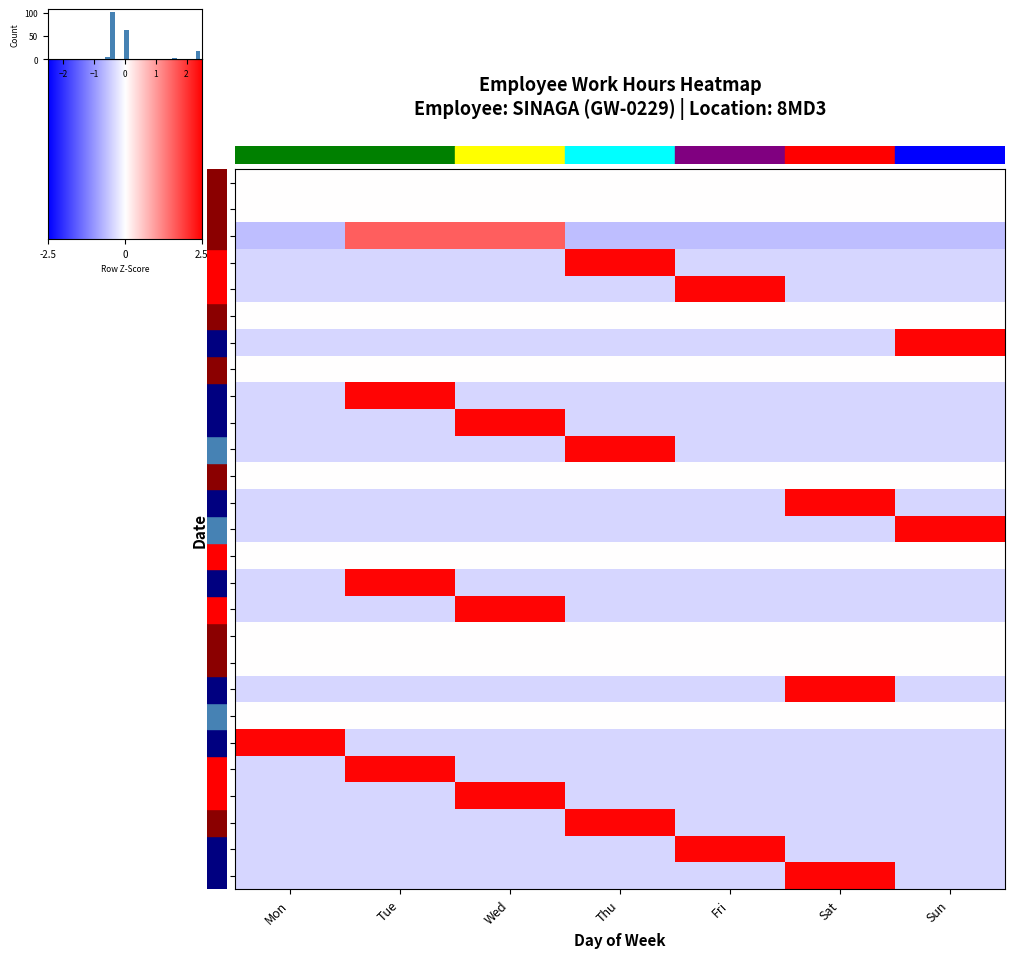

How many data points does each series have?

7